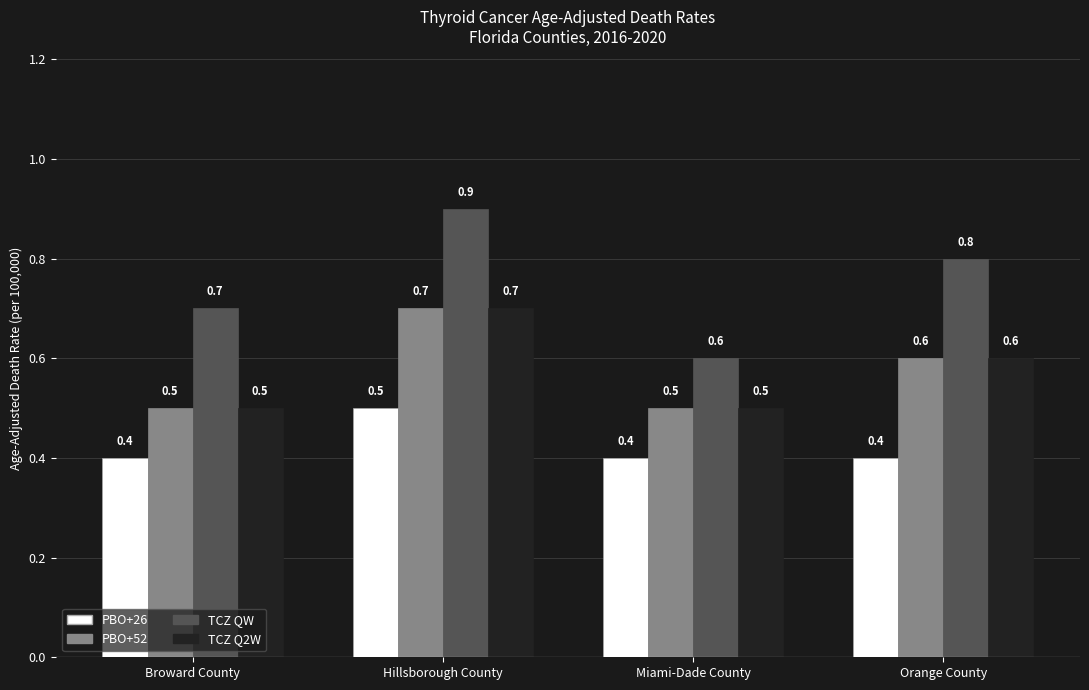

What is the value of the PBO+52 bar at the 1st from the left?

0.5